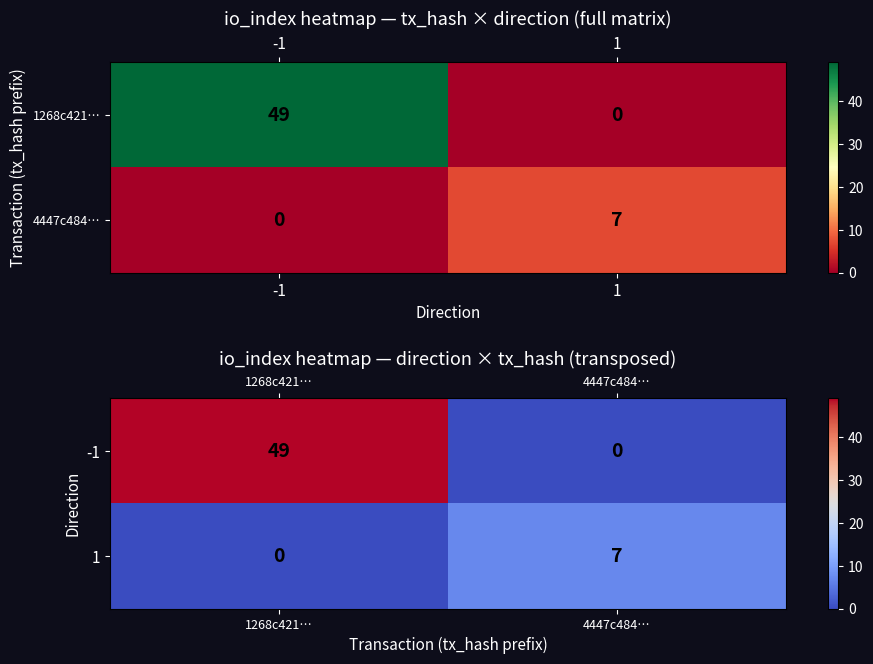

Which series changed the most between 1268c421… and 4447c484…?

-1